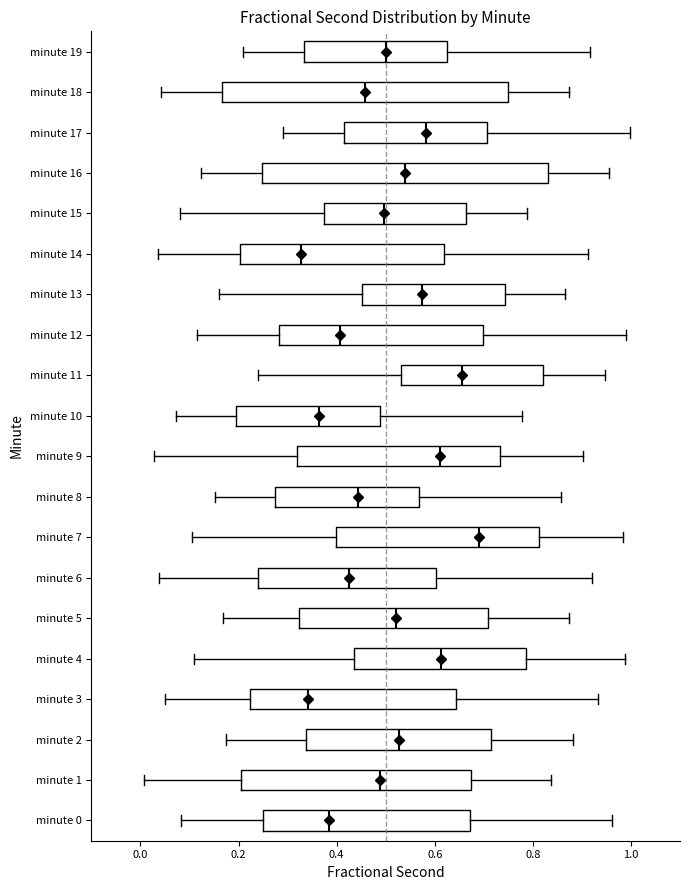

Where does the left whisker of the box for minute 12 end on the x-axis? The values are not printed on the chart, so give them approximately, as read against the axis.

0.12